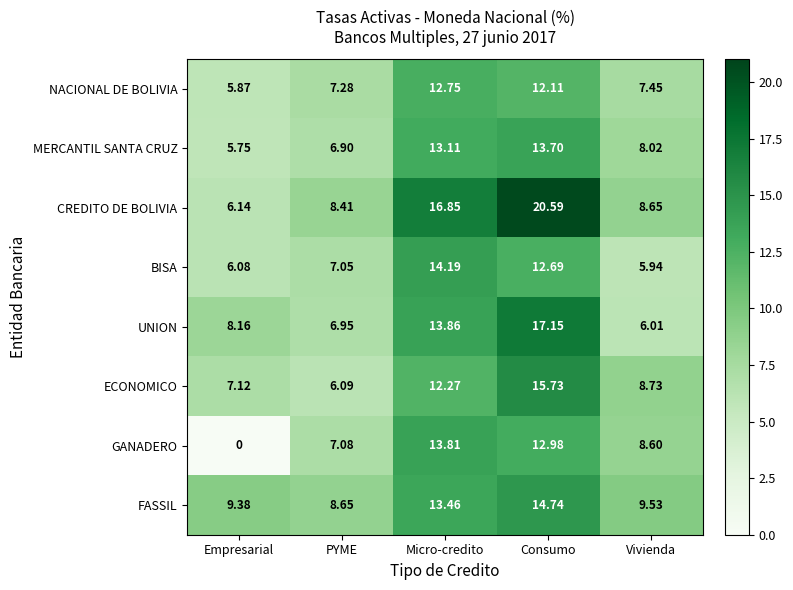

Which series has the largest total across all categories?

CREDITO DE BOLIVIA